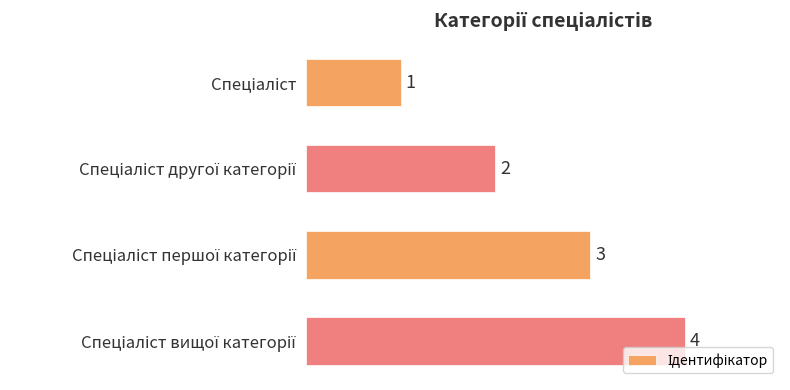

Count the values in the range 2 to 4.

3